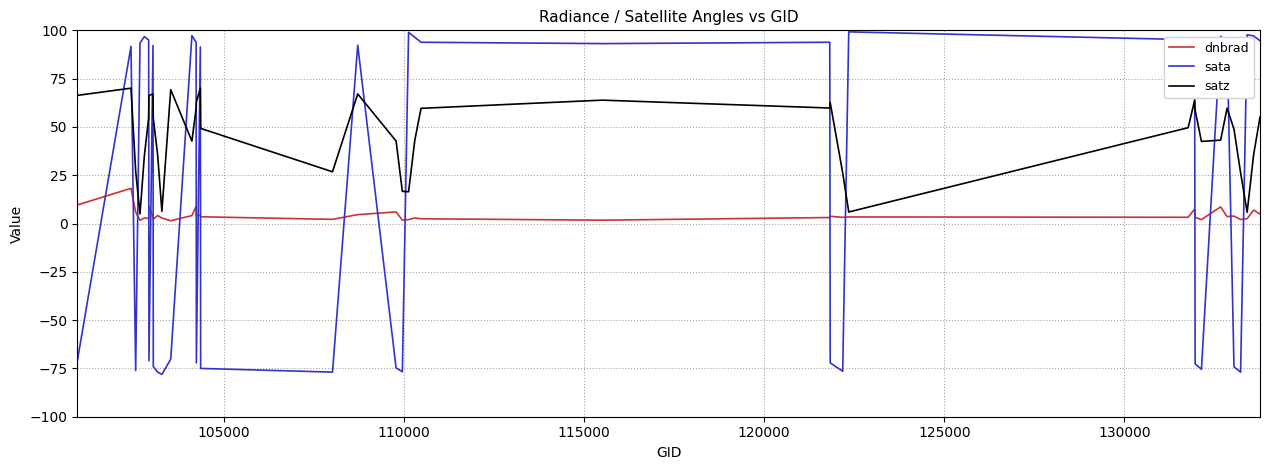

In dnbrad, how many points are lower than both neighbors (excluding endpoints)?

13